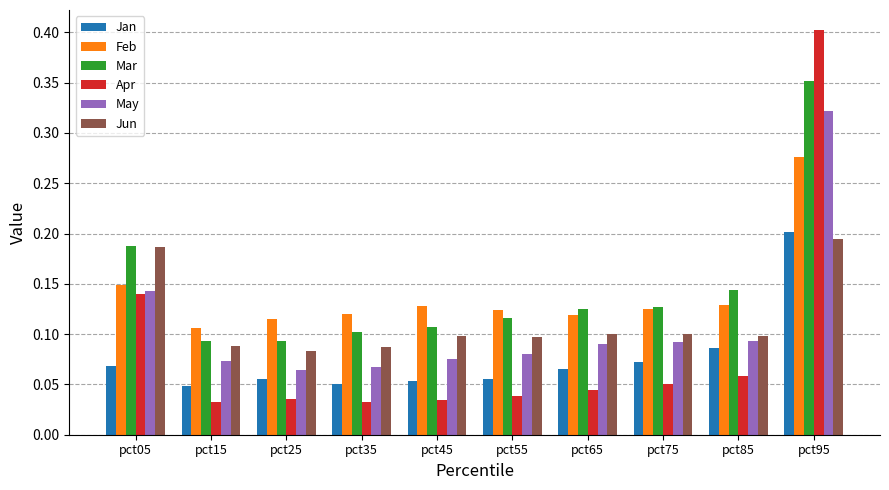

What is the sum of all Mar values?

1.4